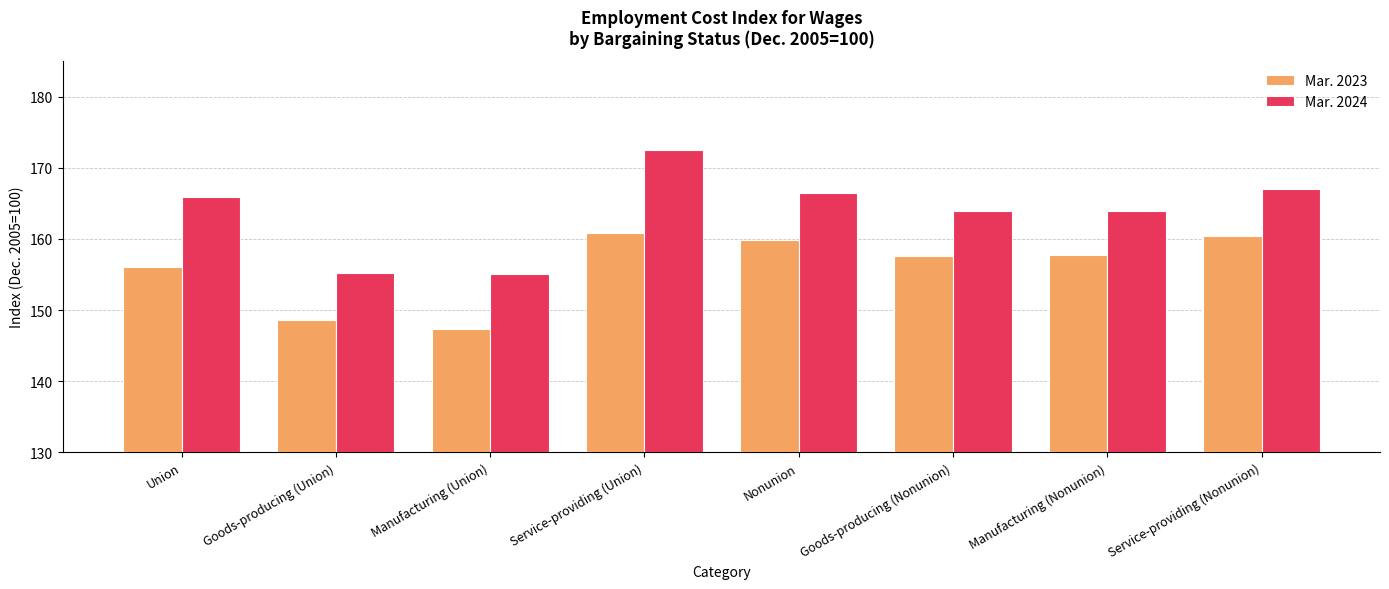

Which category has the highest value in the Mar. 2024 series?

Service-providing (Union)